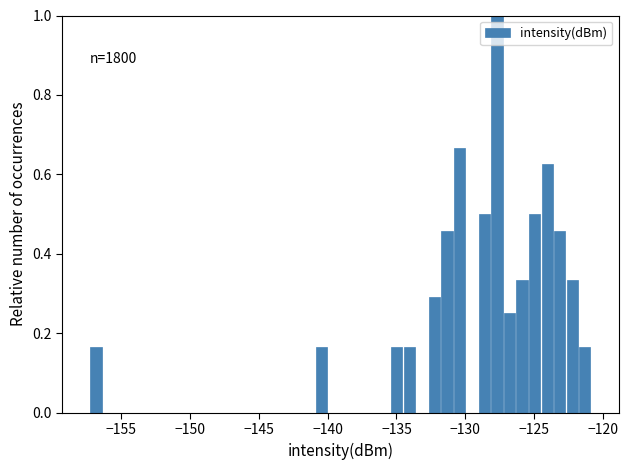

Around what value on the x-axis is the tallest bar? Give the approximate position of its centre, as read against the axis.

-127.5